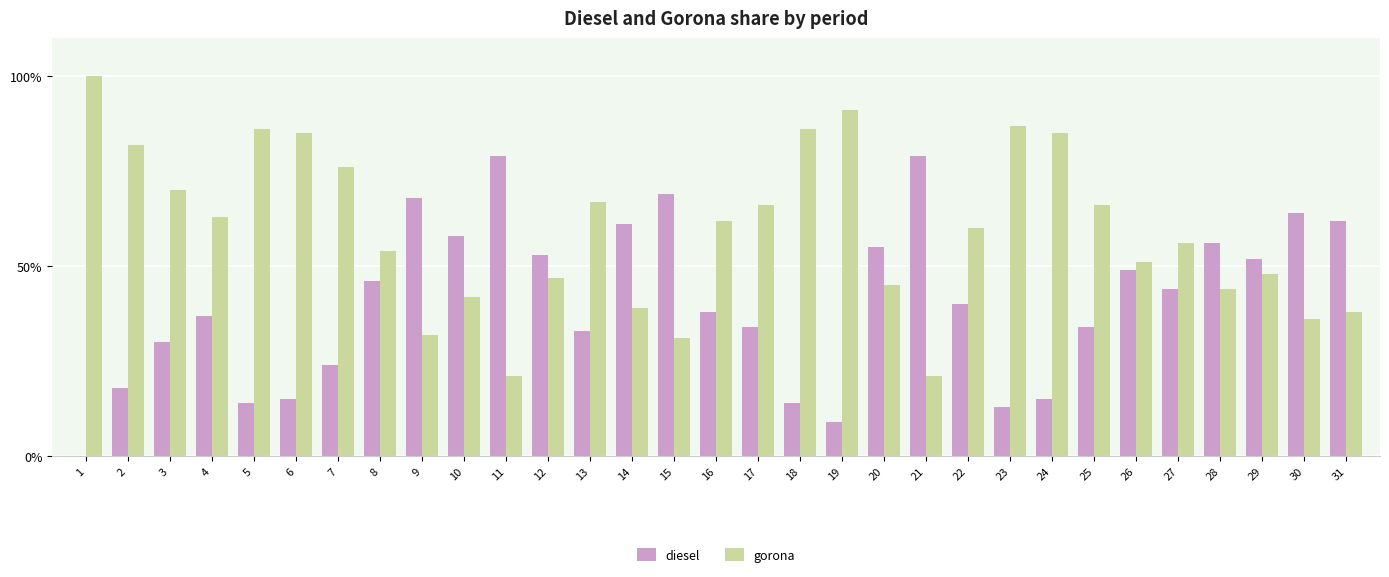

What is the sum of the diesel values at 20 and 12?

108